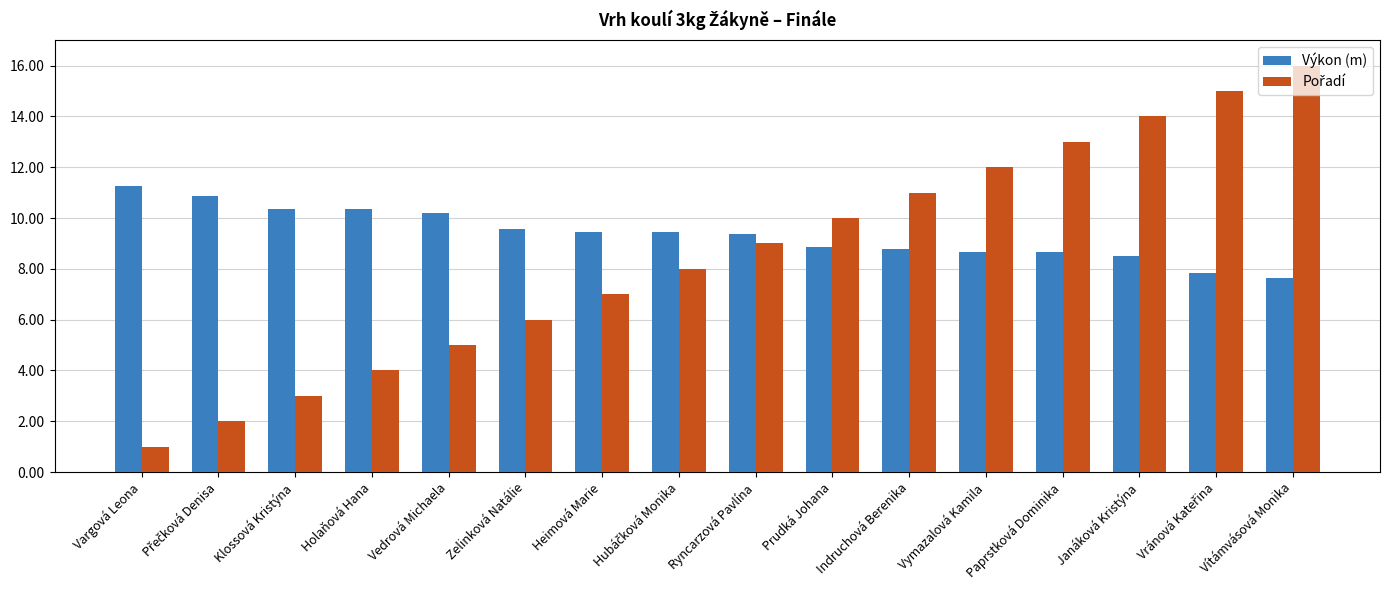

What is the label of the 3rd bar from the right?

Janáková Kristýna